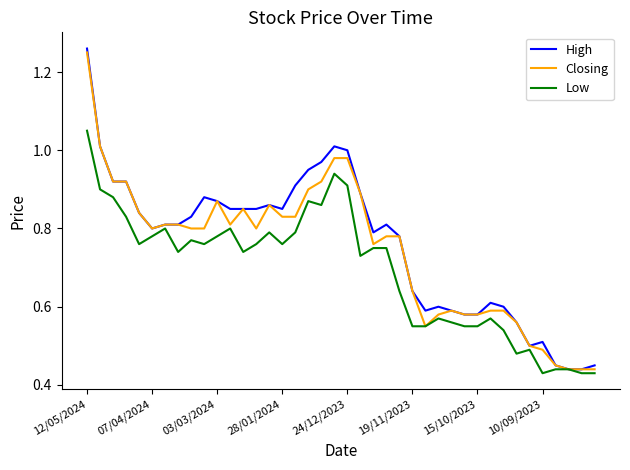

Which series has the largest range (max minus min)?

High